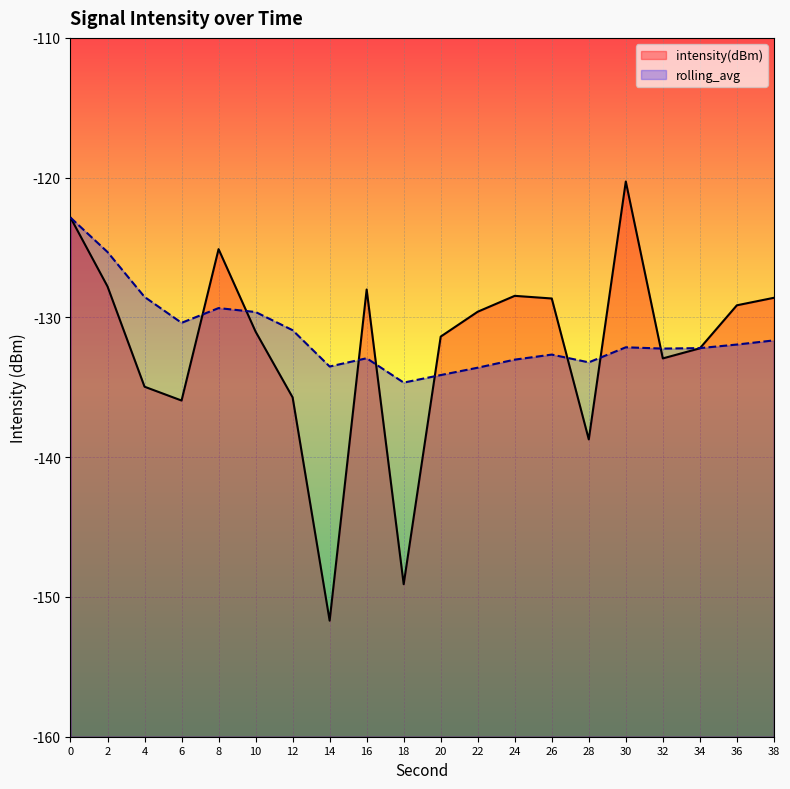

True or false: intensity(dBm) has a value of -217.0 at 2.

False